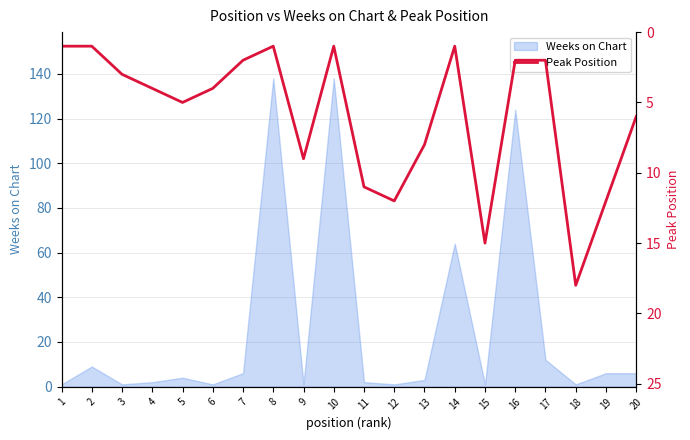

What is the minimum value shown in the chart?

1